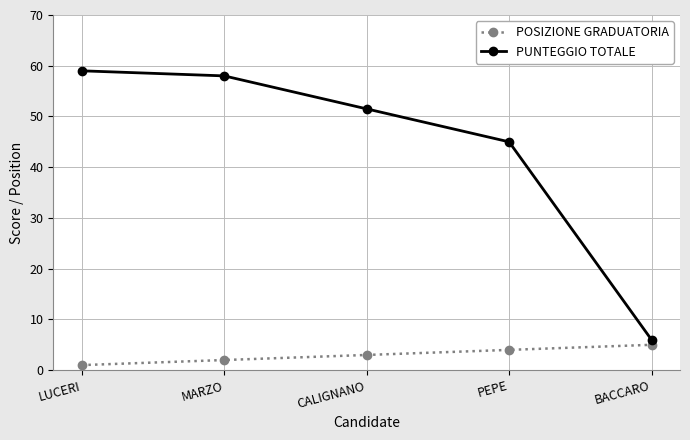

Is this an area chart (filled region under the line)?

No